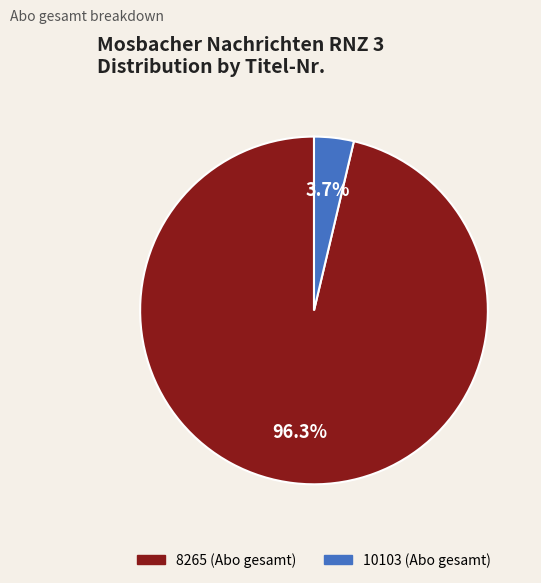

Which has a higher value, 10103 (Abo gesamt) or 8265 (Abo gesamt)?

8265 (Abo gesamt)